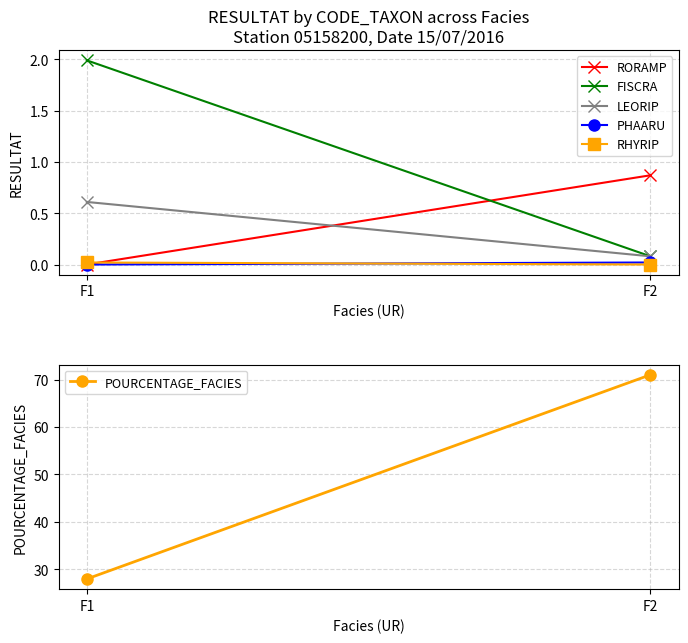

Where is POURCENTAGE_FACIES nearest to the value 49?

F1